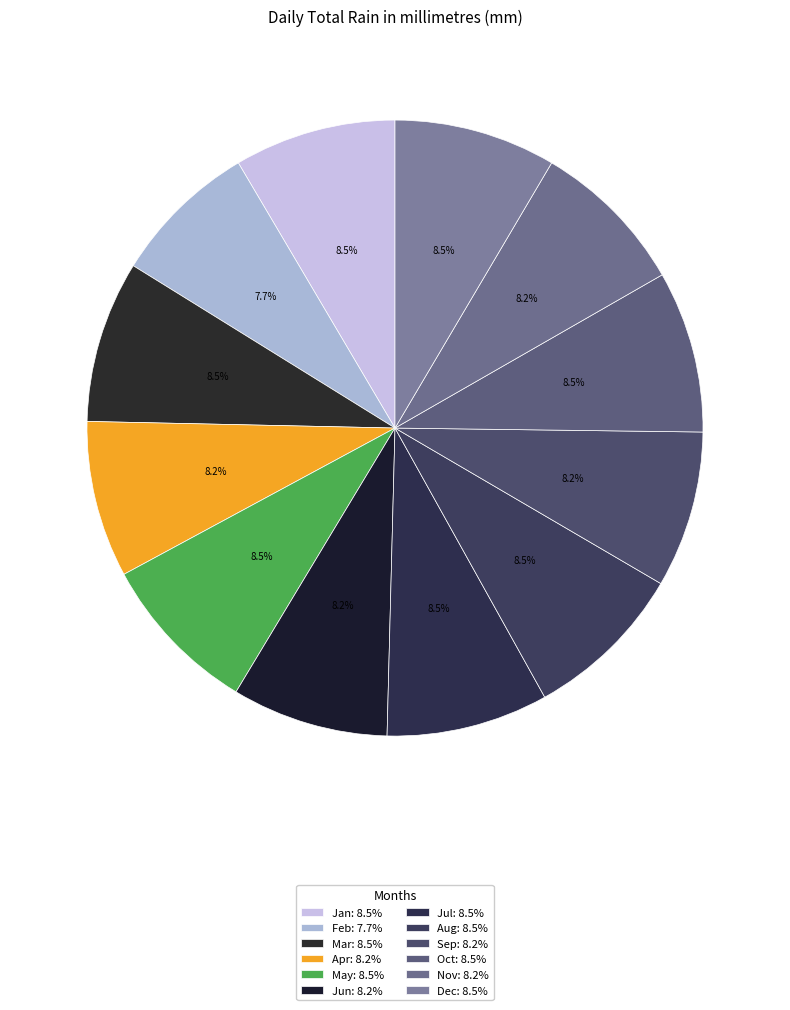

How many segments does this pie chart have?

12